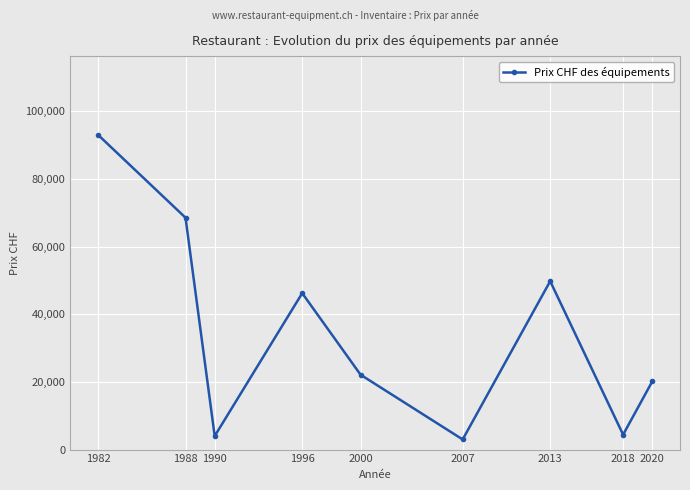

Which has a higher value, 1996 or 1988?

1988